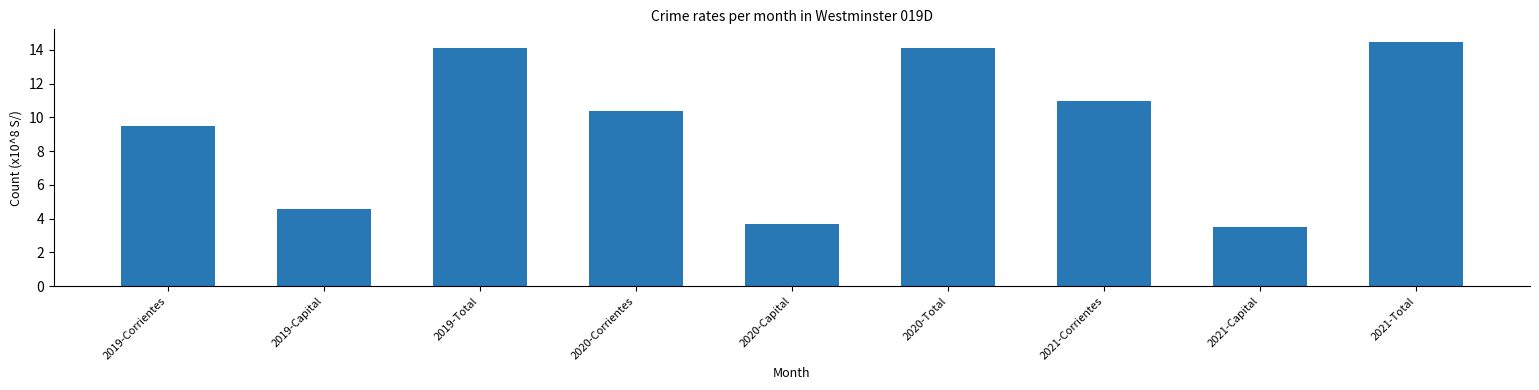

Is it true that the value at 2020-Total is 14.1?

True